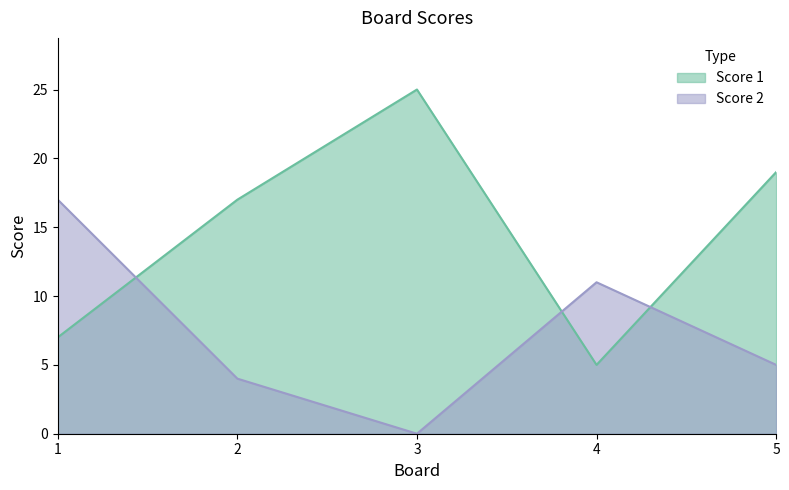

Reading left to right, transcribe all the data shown in this chart.

Score 1: 1=7	2=17	3=25	4=5	5=19
Score 2: 1=17	2=4	3=0	4=11	5=5